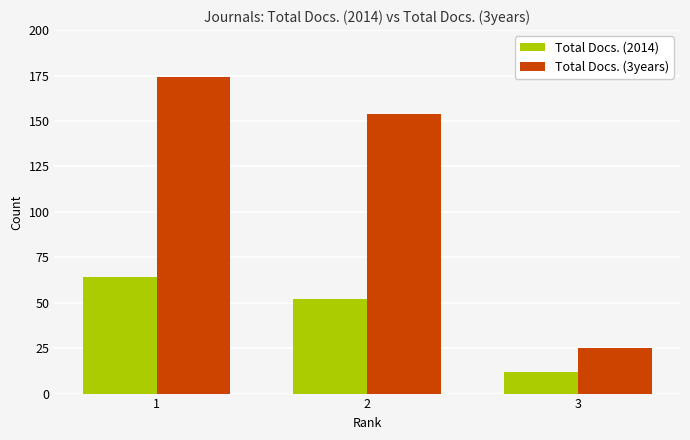

What value does the Total Docs. (3years) series have at 3?

25